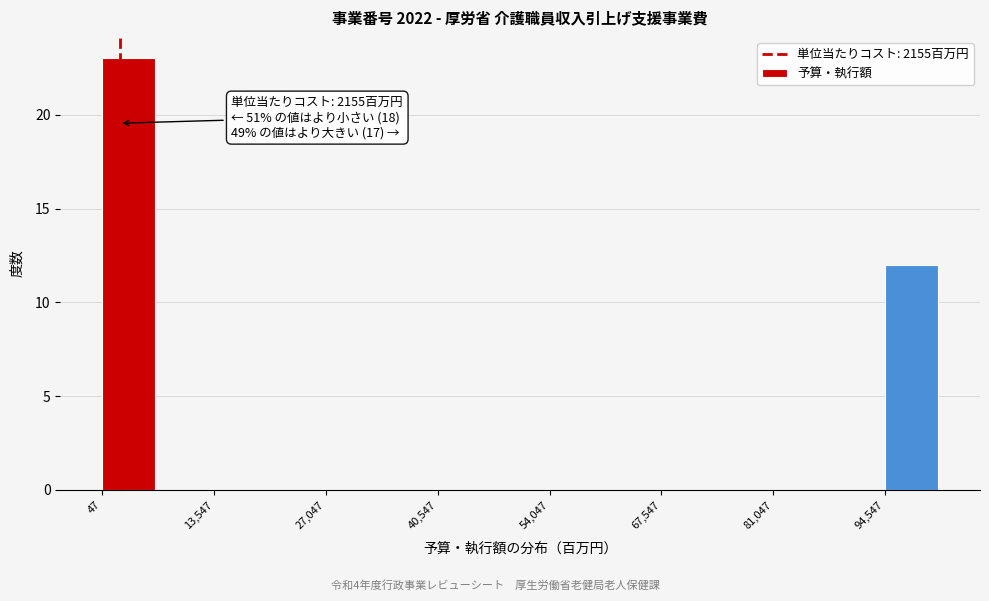

Around what value on the x-axis is the tallest bar? Give the approximate position of its centre, as read against the axis.

4000